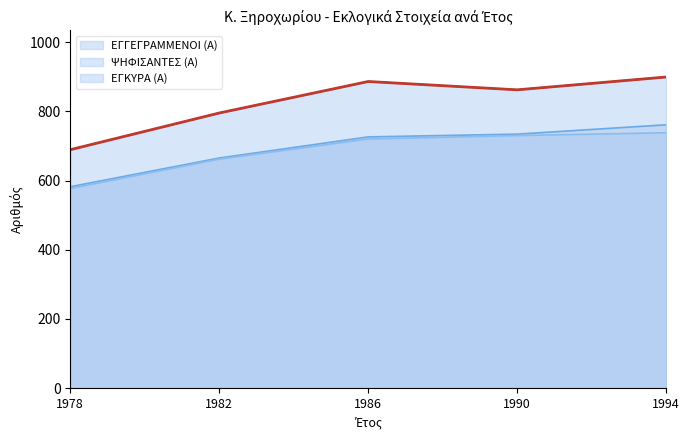

True or false: ΕΓΓΕΓΡΑΜΜΕΝΟΙ (Α) and ΕΓΚΥΡΑ (Α) intersect in this chart.

False